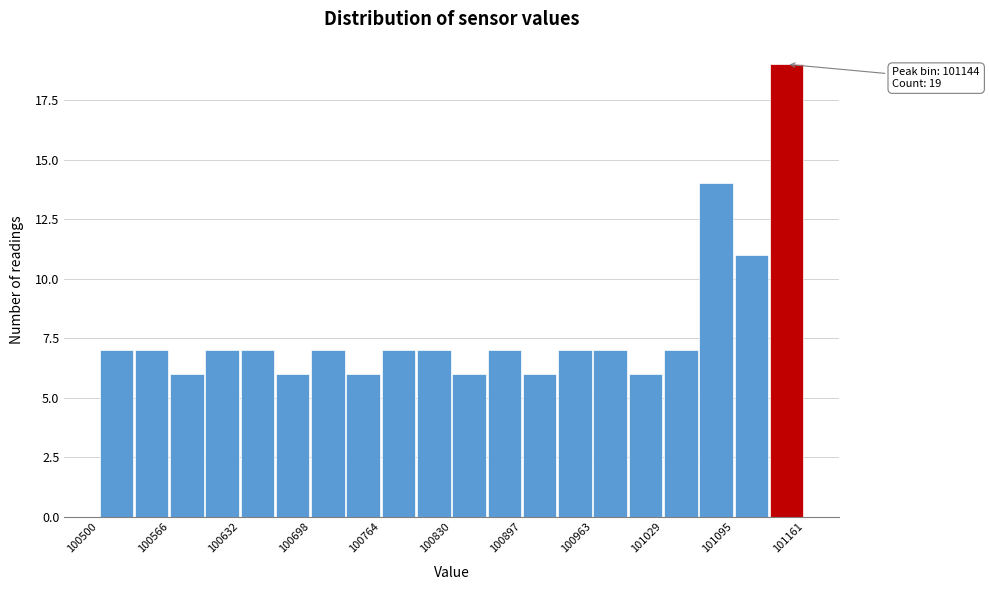

Read against the x-axis, roughly where is the centre of the tallest bar?

101140